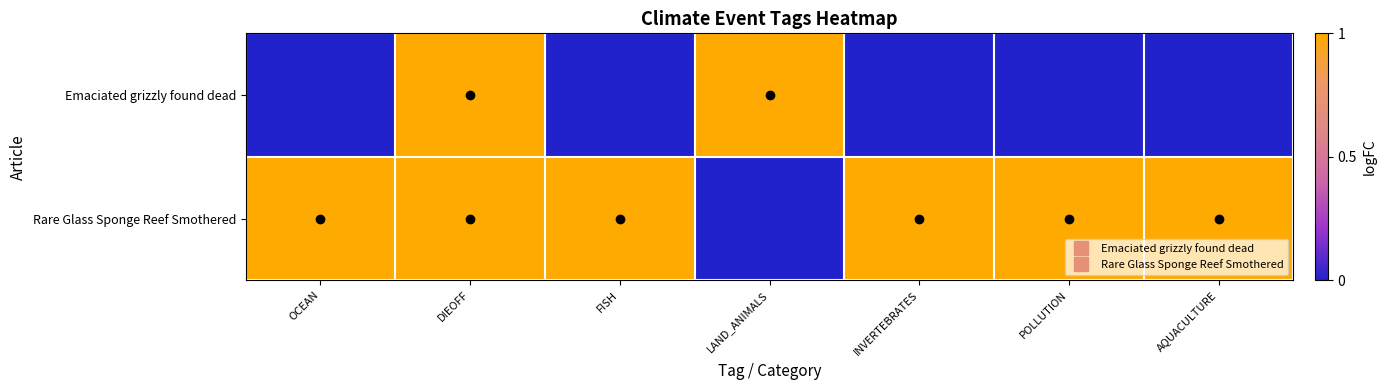

What is the spread (max minus min) of values at LAND_ANIMALS?

1